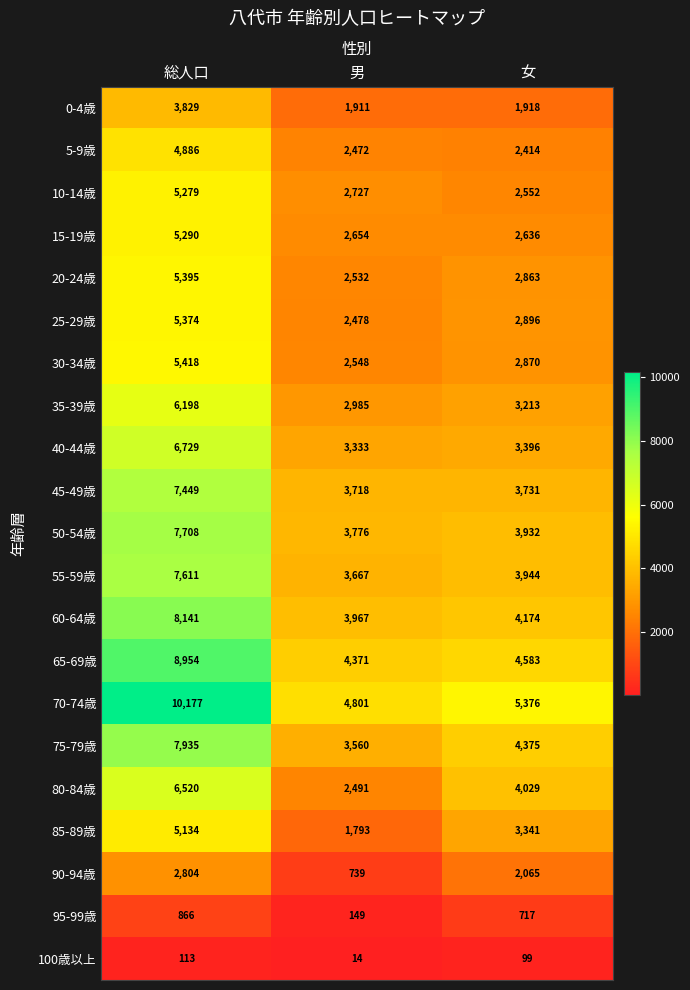

The value of 90-94歳 at 女 is 2065. True or false?

True